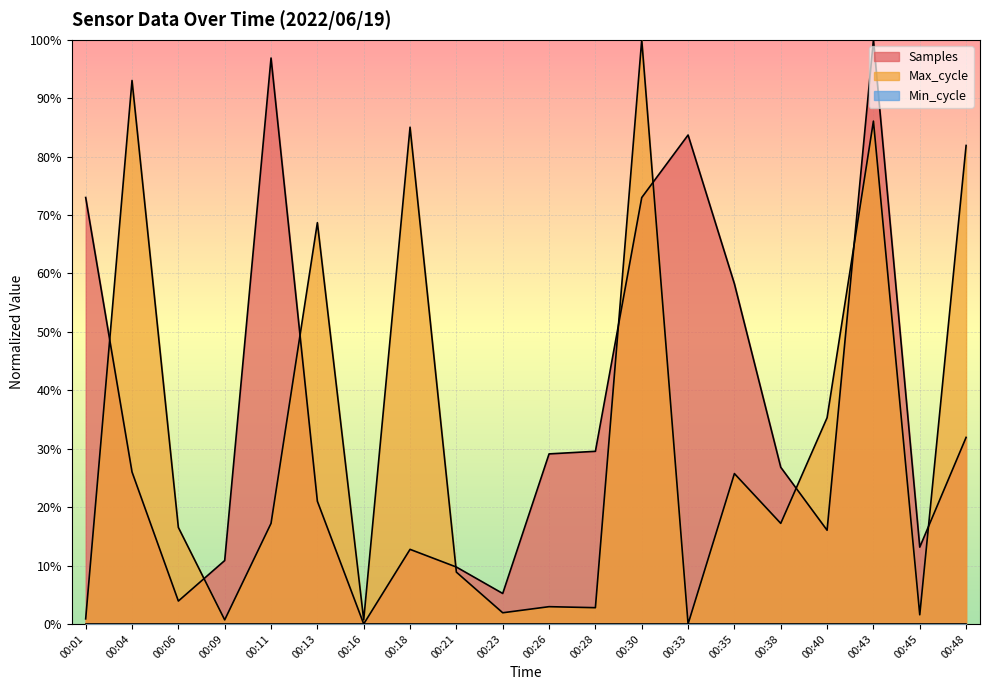

Which category has the lowest value across all series?

00:16